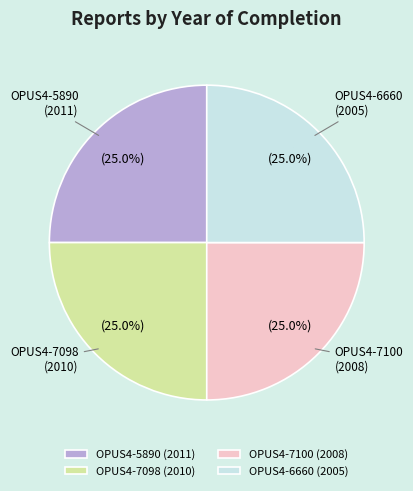

How much of the chart is everything except OPUS4-7098?

75.0%